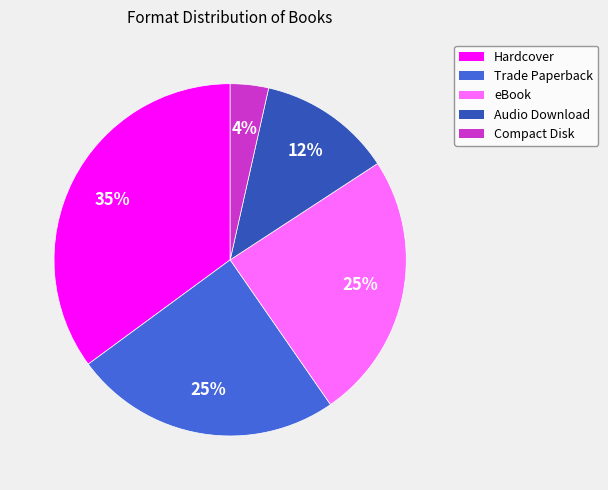

Is there a majority slice in this chart?

No